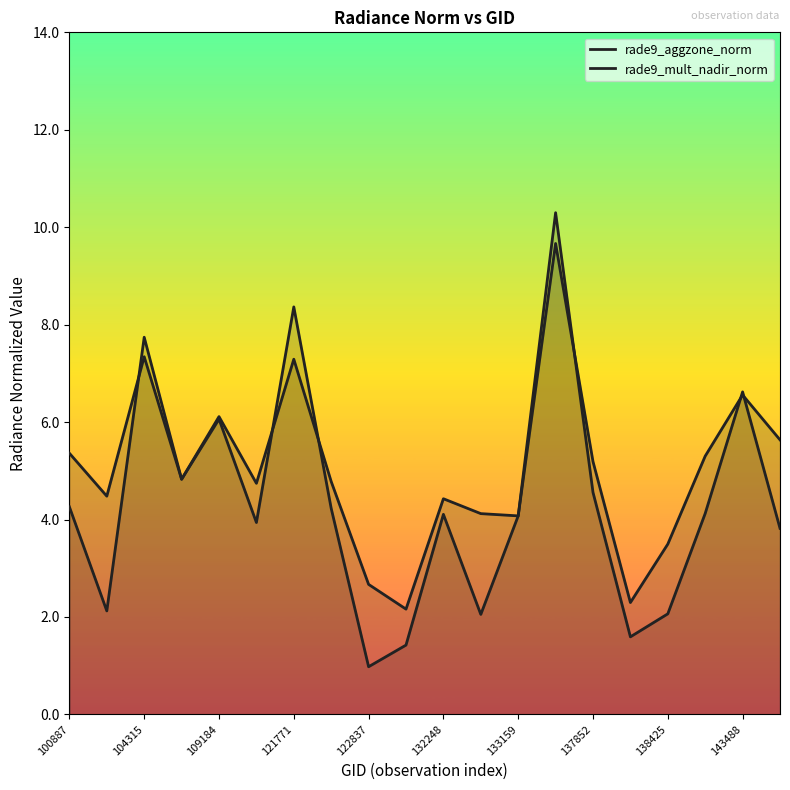

What is the value of the rade9_aggzone_norm point at the 20th from the left?

5.6